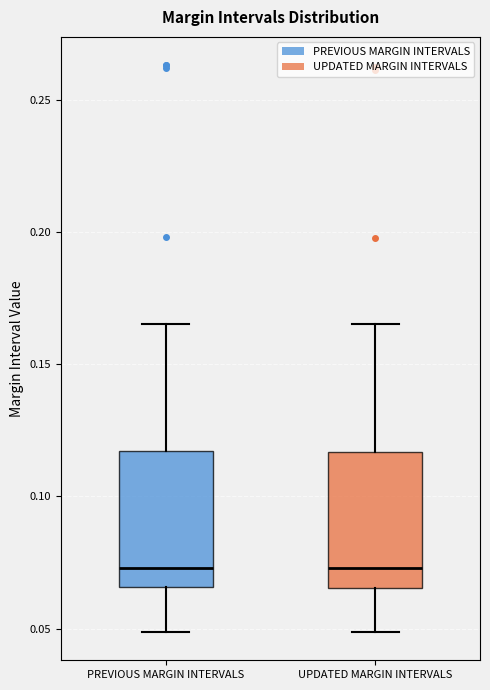

Reading left to right, transcribe this box plot: for each box, give where its median line is, the range the box spans, and where its two whiskers end, as read against the y-axis. The values are not printed on the chart, so give them approximately, as read against the axis.

PREVIOUS MARGIN INTERVALS: median 0.075, box 0.065 to 0.115, whiskers 0.050 to 0.165
UPDATED MARGIN INTERVALS: median 0.075, box 0.065 to 0.115, whiskers 0.050 to 0.165